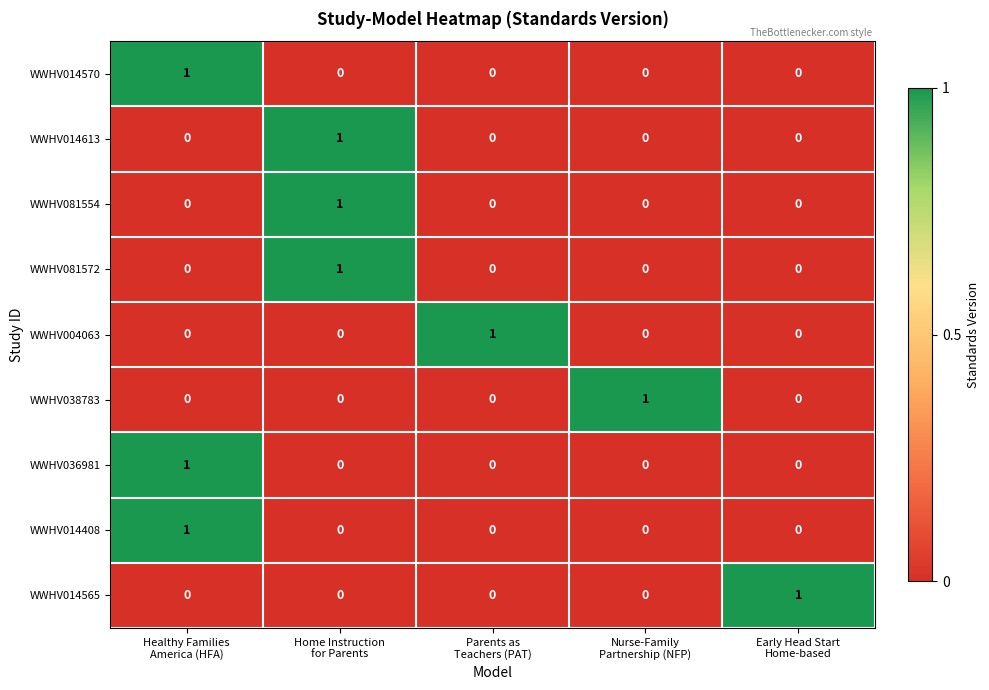

At how many categories does at least one series exceed 0?

5